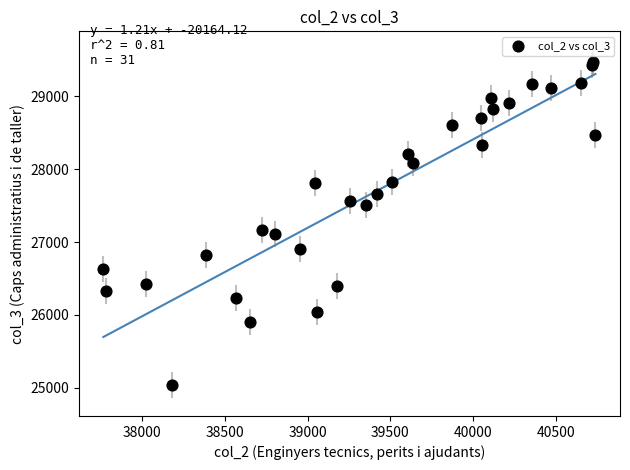

What Y value in the scatter plot is closest to 27252?

27165